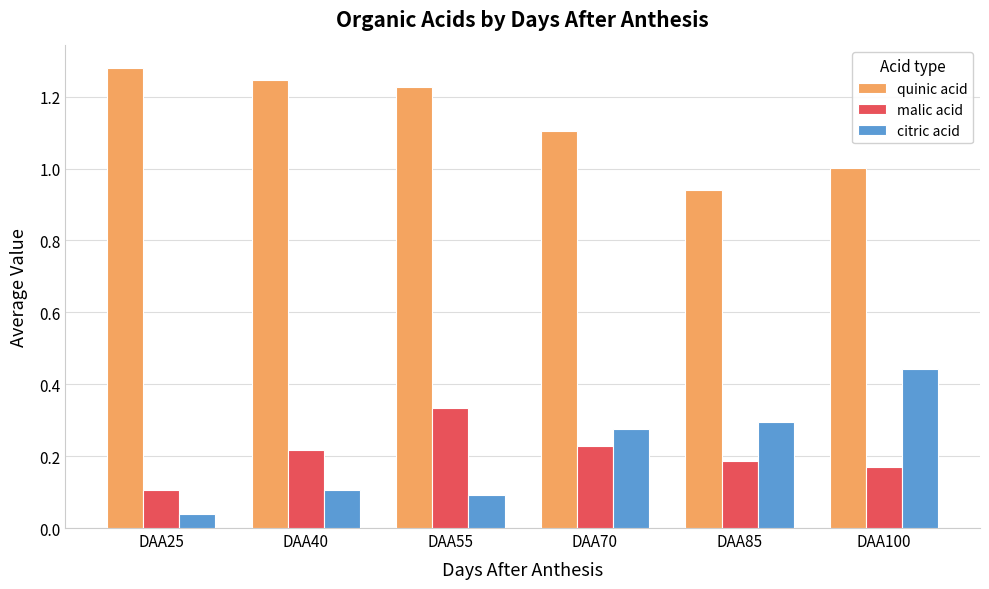

Which category has the lowest value in the malic acid series?

DAA25